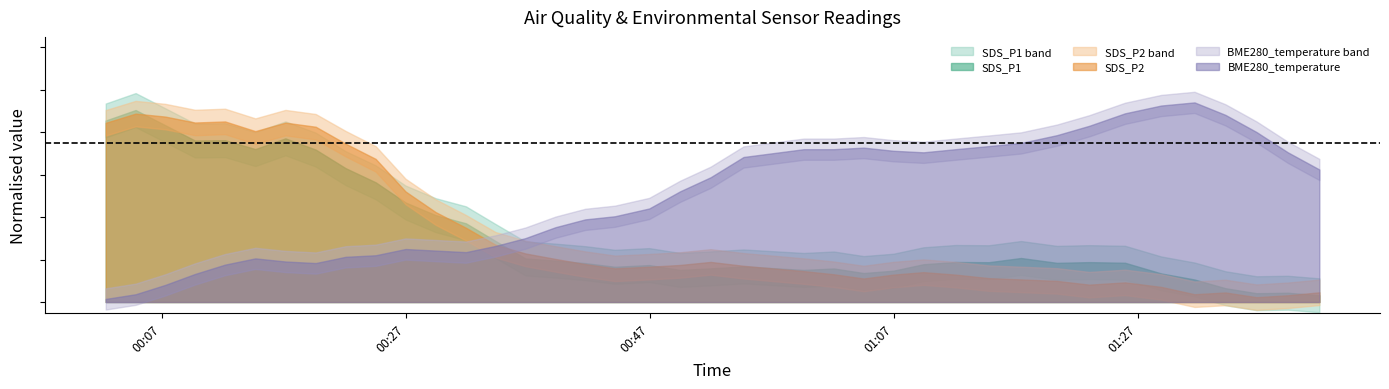

At which category is the sum across all series the highest?

7